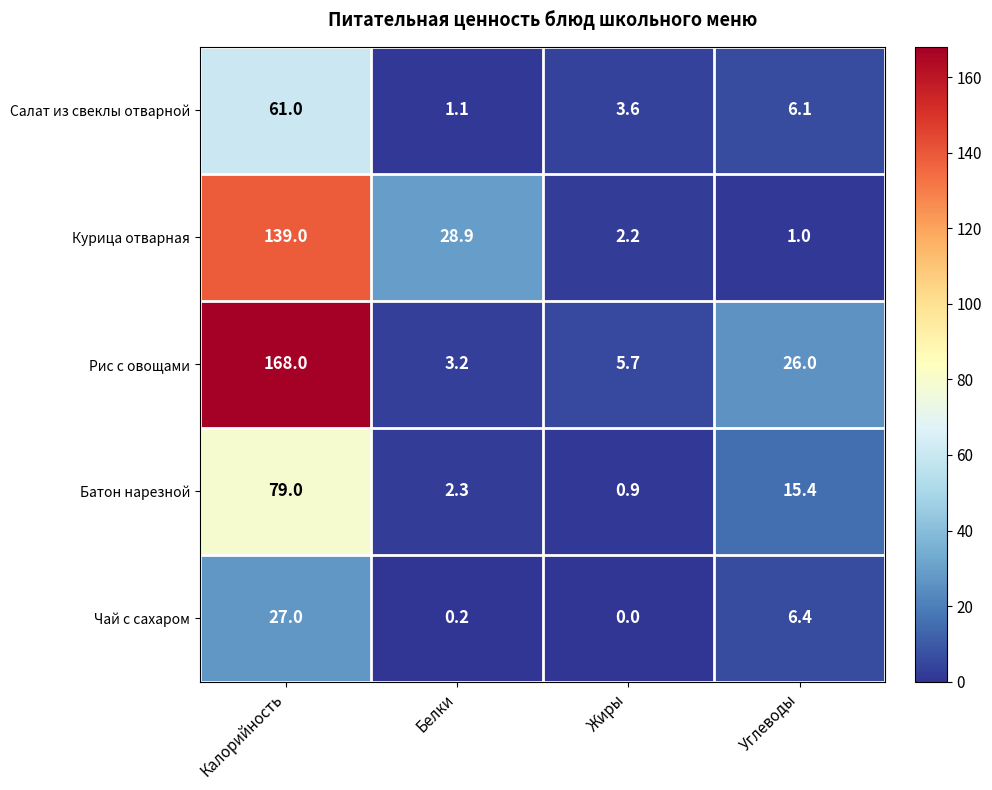

Which series has the largest total across all categories?

Рис с овощами